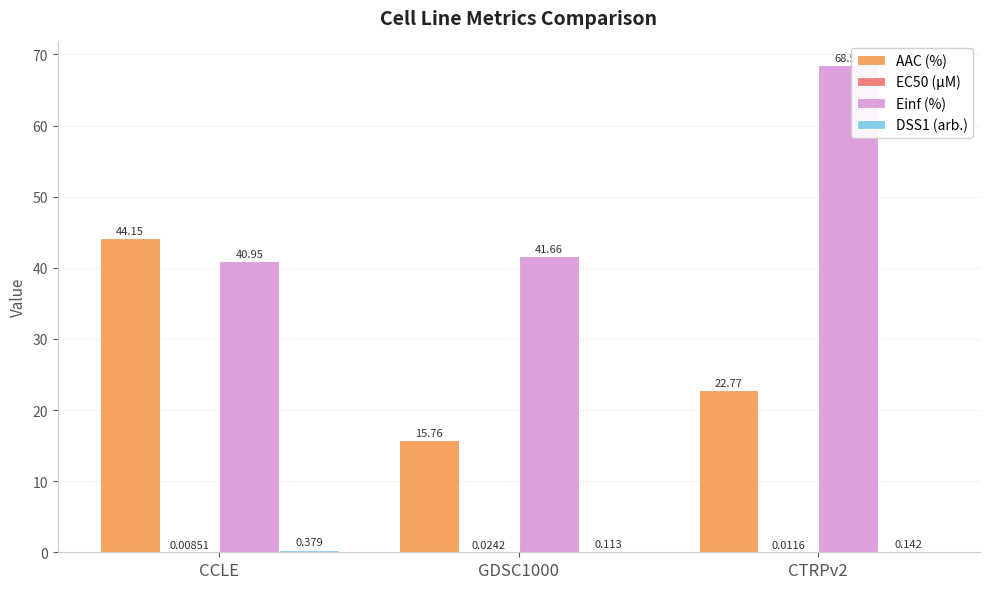

How many data points does each series have?

3